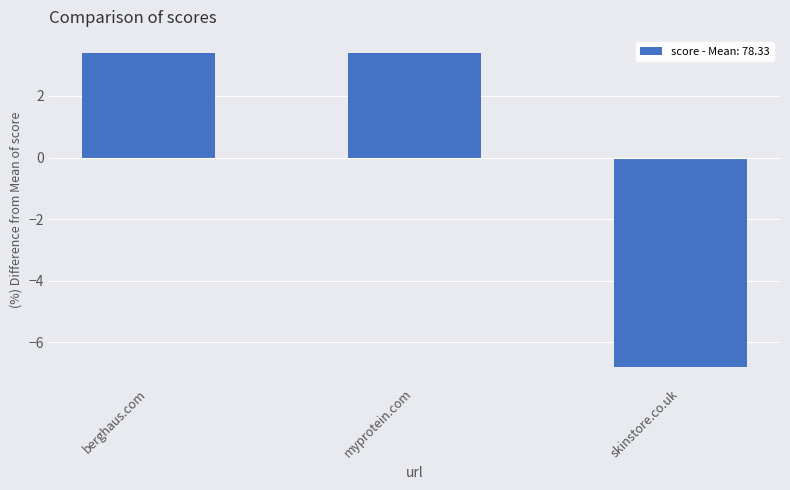

What is the label of the 2nd bar from the left?

myprotein.com